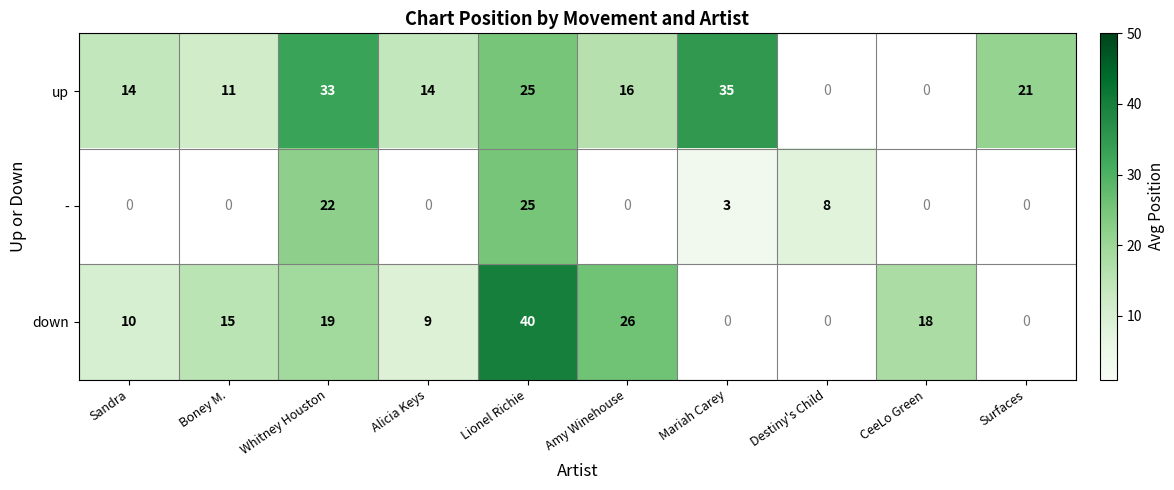

True or false: up has a value of 25 at Lionel Richie.

True